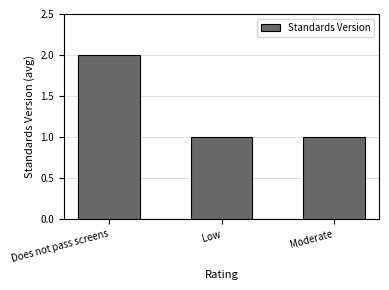

What is the sum of all values?

4